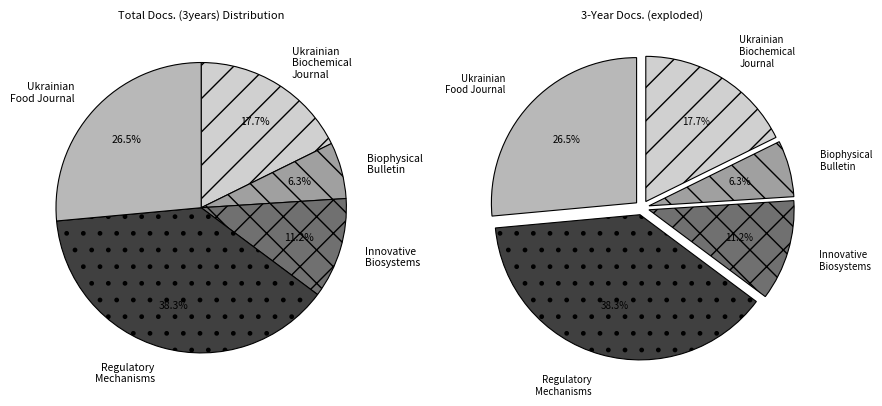

What percentage is the Innovative Biosystems and Bioengineering slice, to the nearest percent?

11%